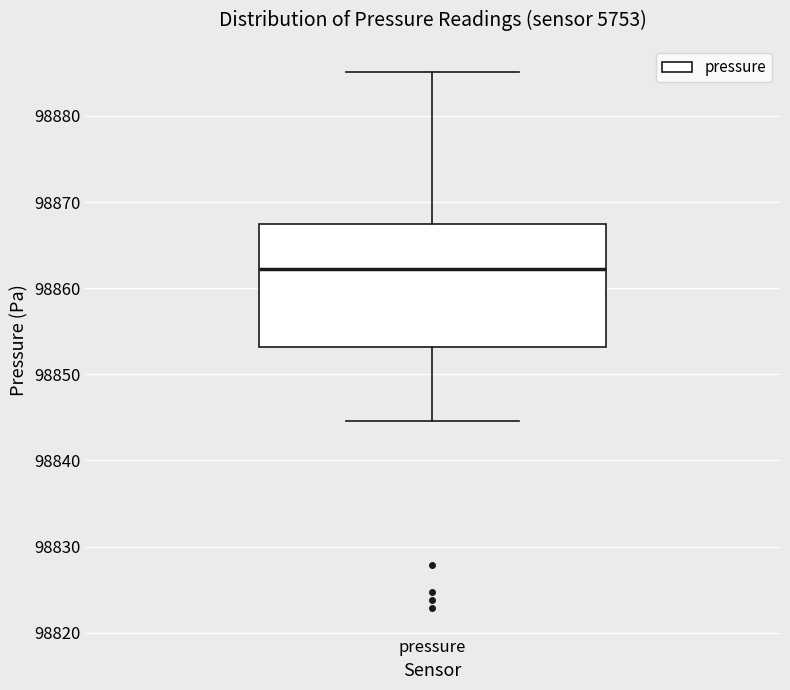

Where does the lower whisker of the box for pressure end on the y-axis? The values are not printed on the chart, so give them approximately, as read against the axis.

98845